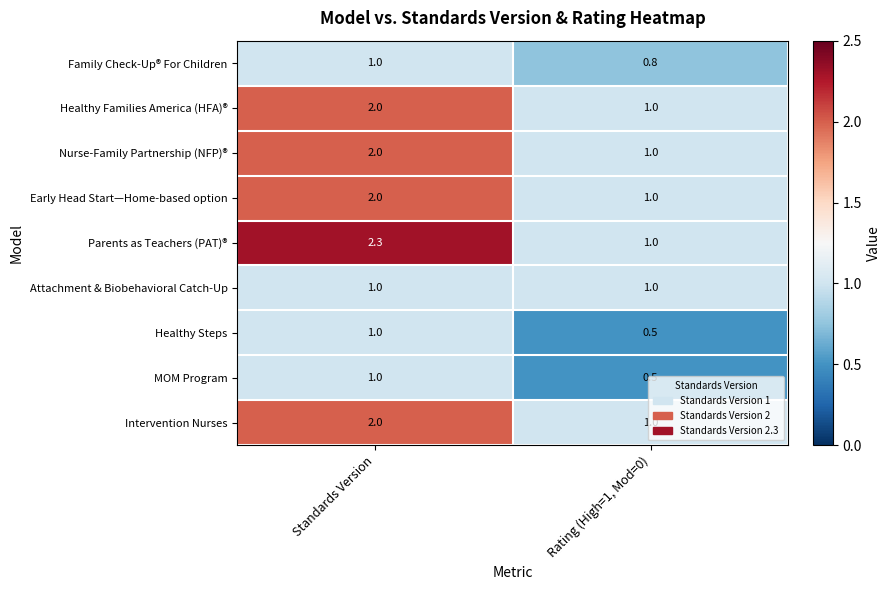

Rank the categories by Nurse-Family Partnership (NFP)® value from lowest to highest.

Rating (High=1, Mod=0), Standards Version